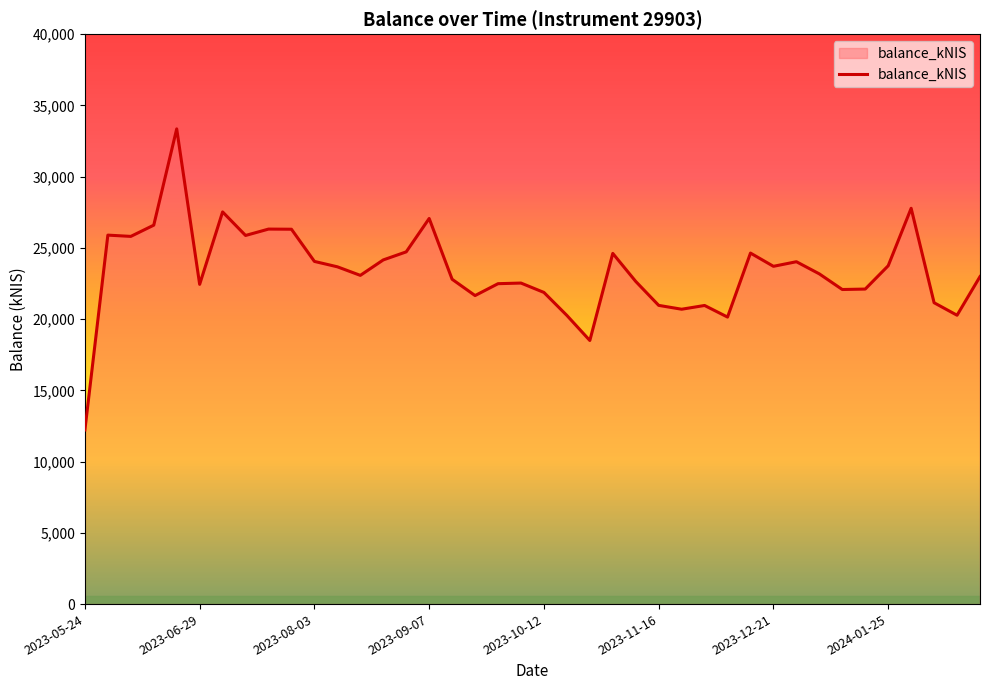

How many lines are shown in the chart?

1